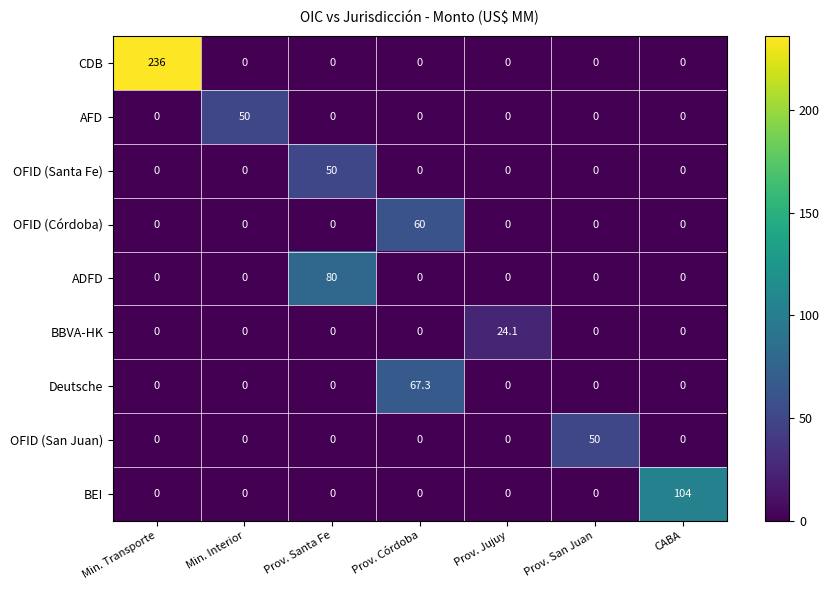

At how many categories does at least one series exceed 49?

6